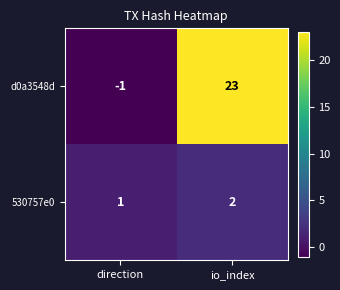

Reading left to right, transcribe all the data shown in this chart.

d0a3548d: direction=-1	io_index=23
530757e0: direction=1	io_index=2